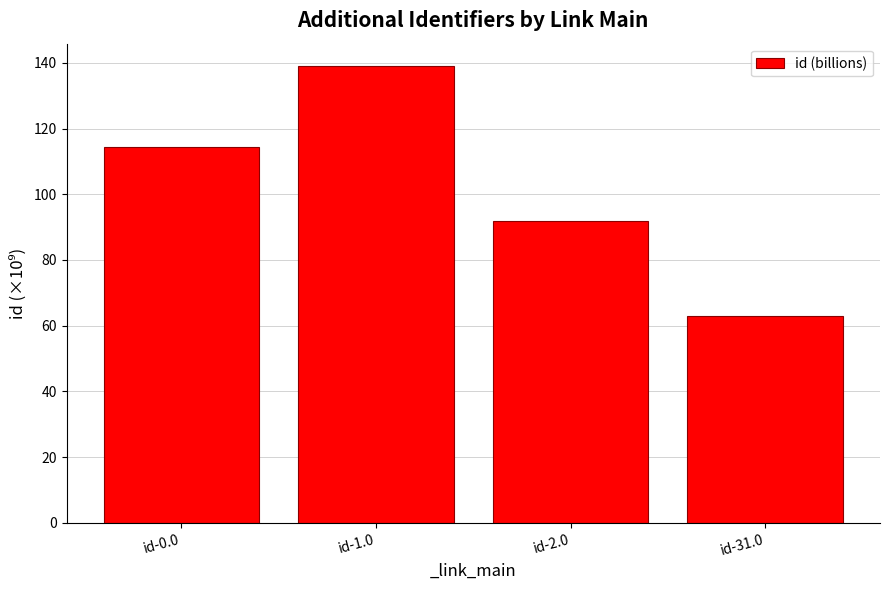

What is the value of the 2nd bar from the left?

138.9